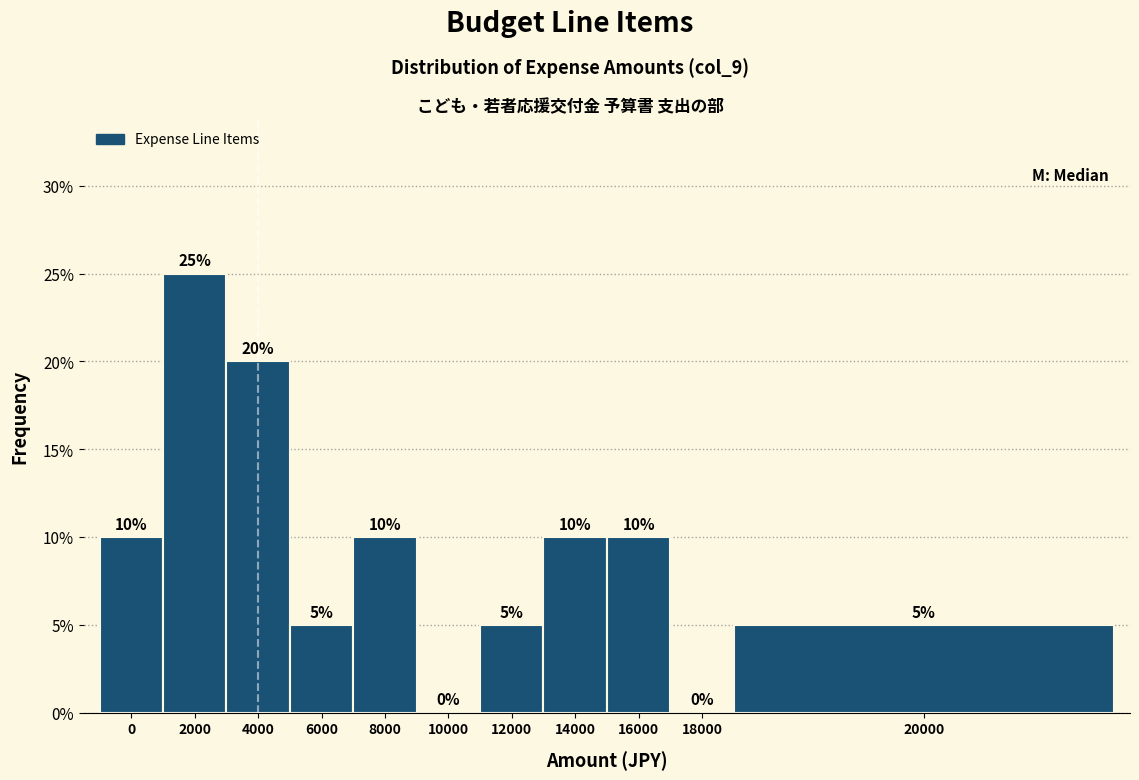

Reading left to right, transcribe all the data shown in this chart.

0=10	2000=25	4000=20	6000=5	8000=10	10000=0	12000=5	14000=10	16000=10	18000=0	20000=5